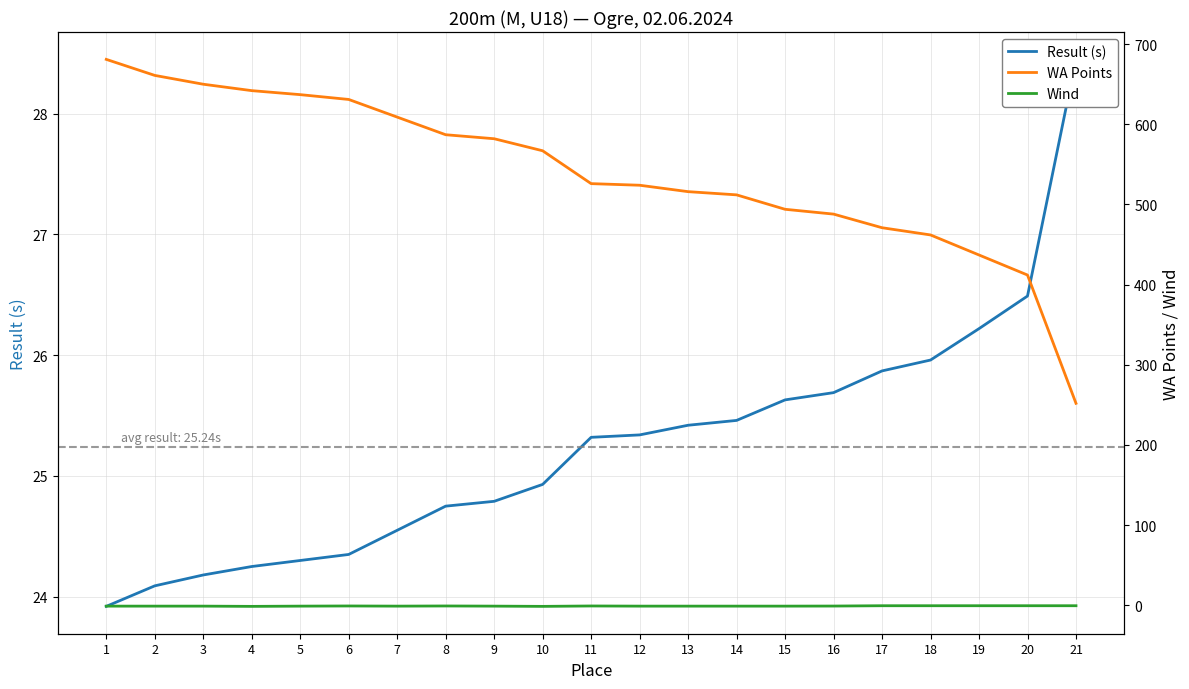

Reading left to right, extract all data points from this chart.

Result (s): 23.9	24.1	24.2	24.2	24.3	24.4	24.6	24.8	24.8	24.9	25.3	25.3	25.4	25.5	25.6	25.7	25.9	26.0	26.2	26.5	28.4
WA Points: 681.0	661.0	650.0	642.0	637.0	631.0	609.0	587.0	582.0	567.0	526.0	524.0	516.0	512.0	494.0	488.0	471.0	462.0	437.0	412.0	252.0
Wind: -1.0	-1.0	-1.0	-1.3	-1.0	-0.8	-1.0	-0.8	-1.0	-1.3	-0.8	-1.0	-1.0	-1.0	-1.0	-0.9	-0.5	-0.5	-0.5	-0.5	-0.5